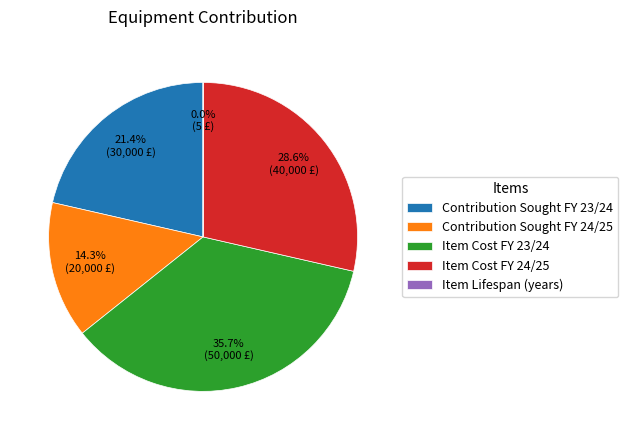

Does any single category account for the majority?

No